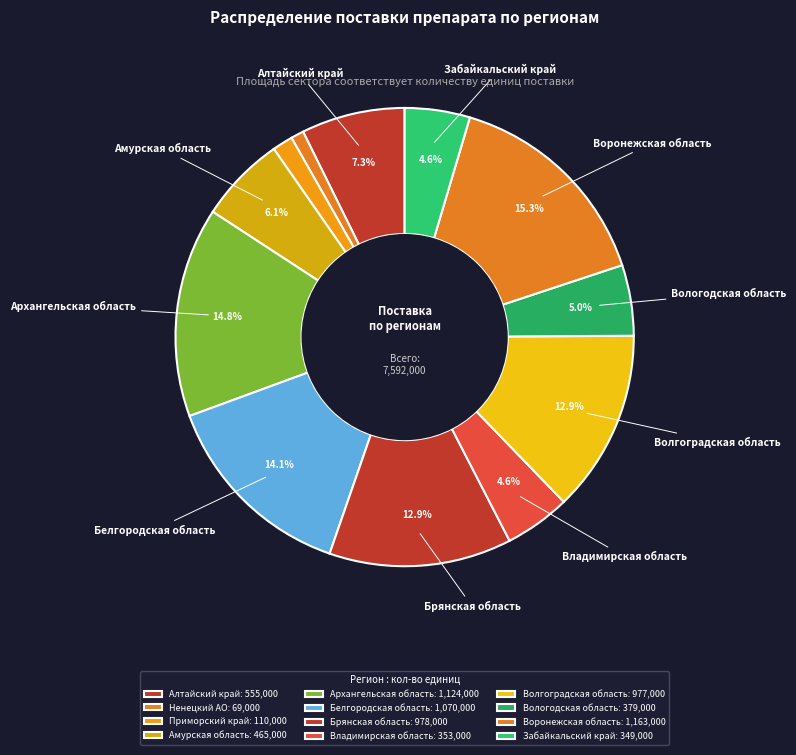

How many segments does this pie chart have?

12